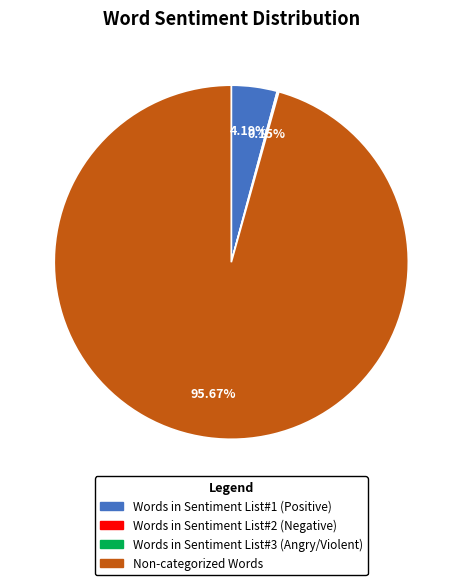

Is there any slice that represents more than half of the pie?

Yes